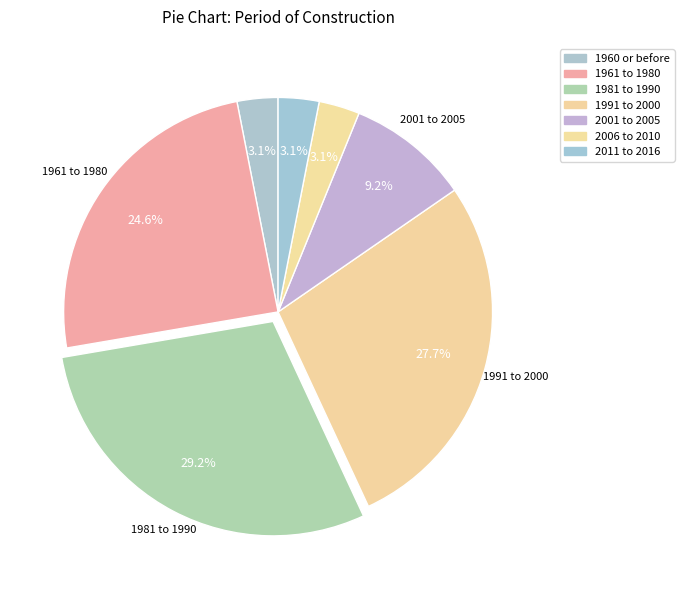

What percentage is the 2001 to 2005 slice, to the nearest percent?

9%